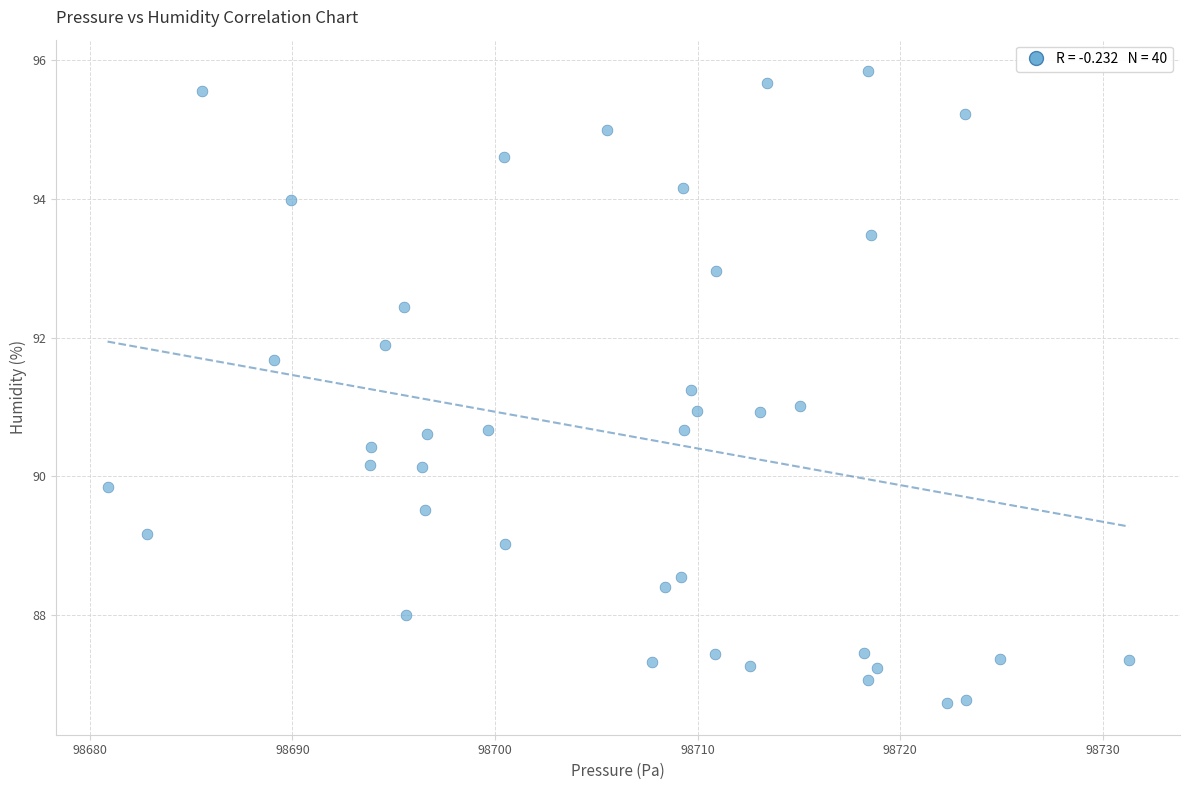

What is the range of Y values (max minus min)?

9.1